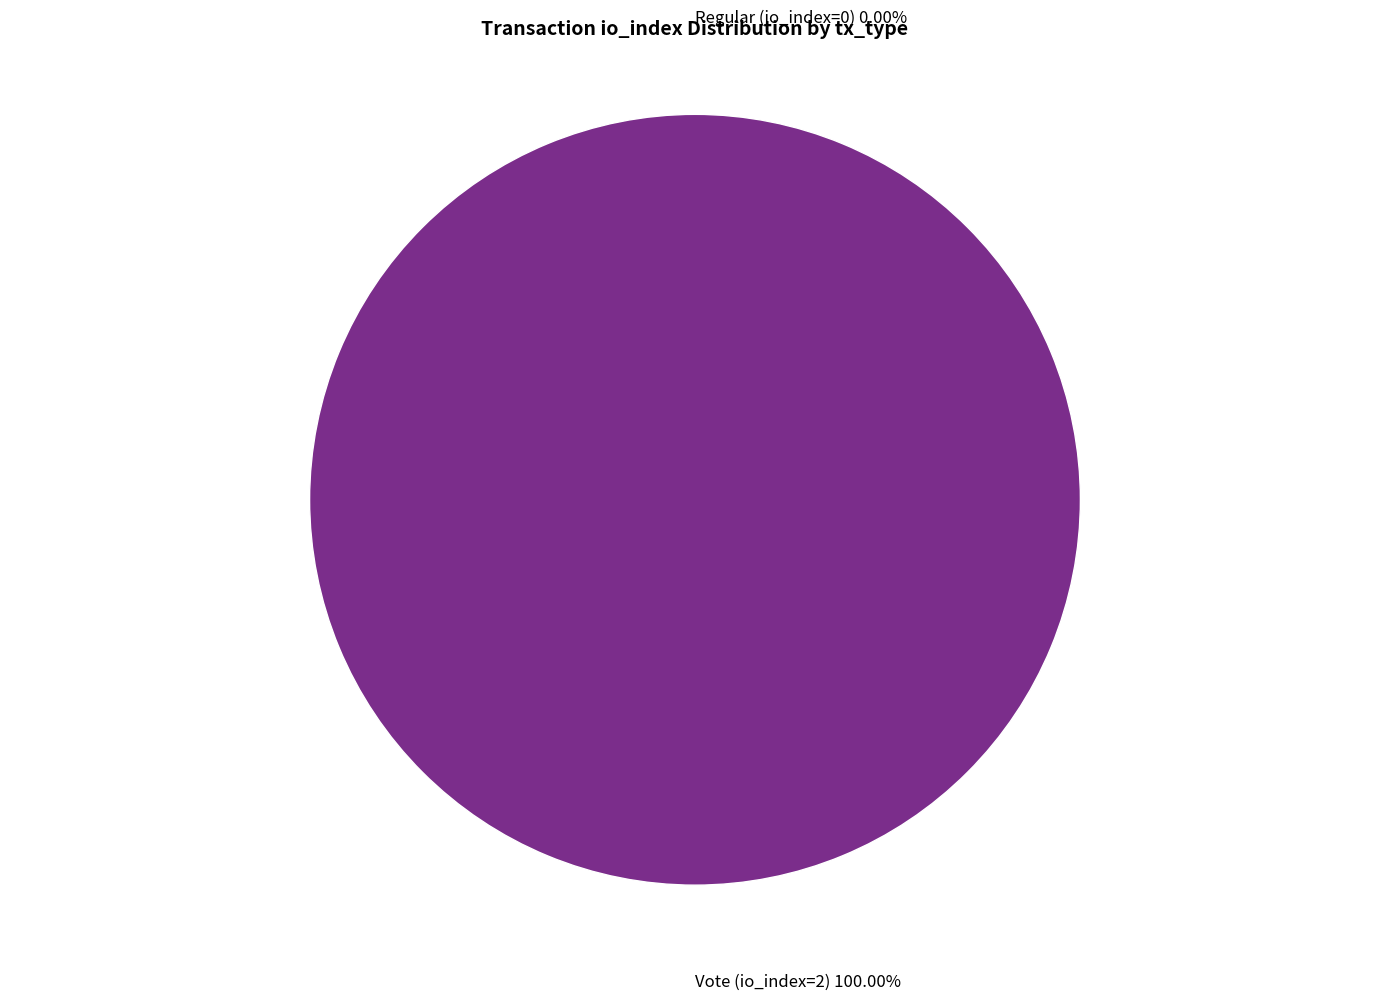

Which category has the biggest portion of the pie?

Vote (io_index=2)